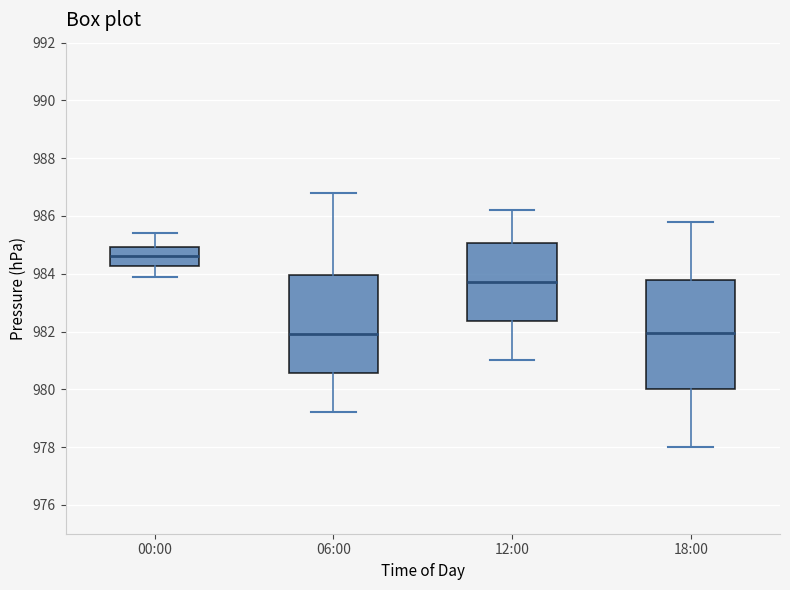

Where is the lower edge of the box for 18:00 on the y-axis? The values are not printed on the chart, so give them approximately, as read against the axis.

980.0